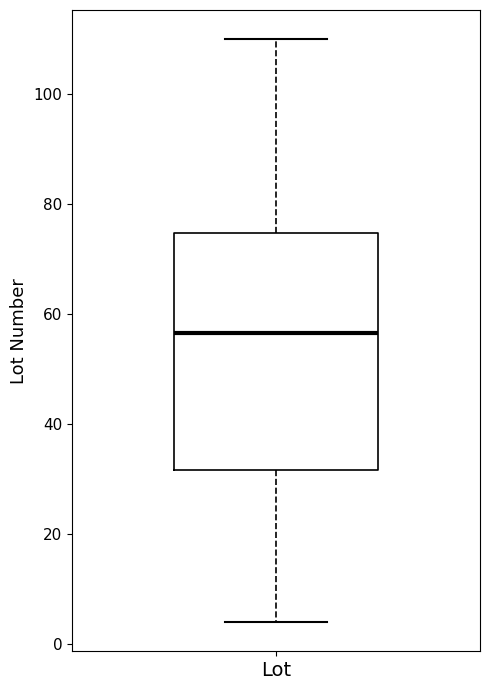

Read this box plot against the y-axis: the position of the median line, the range covered by the box, and the ends of both whiskers. The values are not printed on the chart, so give them approximately, as read against the axis.

median 56, box 32 to 74, whiskers 4 to 110